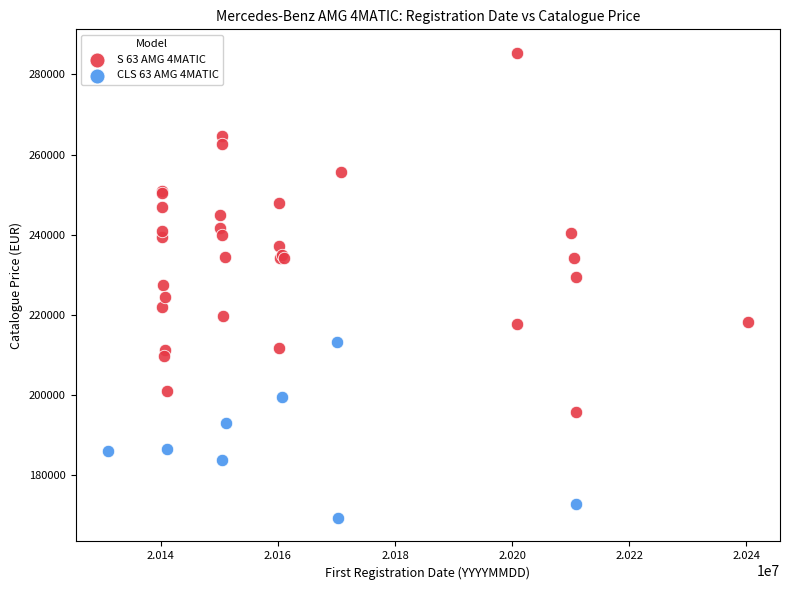

Which series reaches the minimum Y coordinate?

CLS 63 AMG 4MATIC